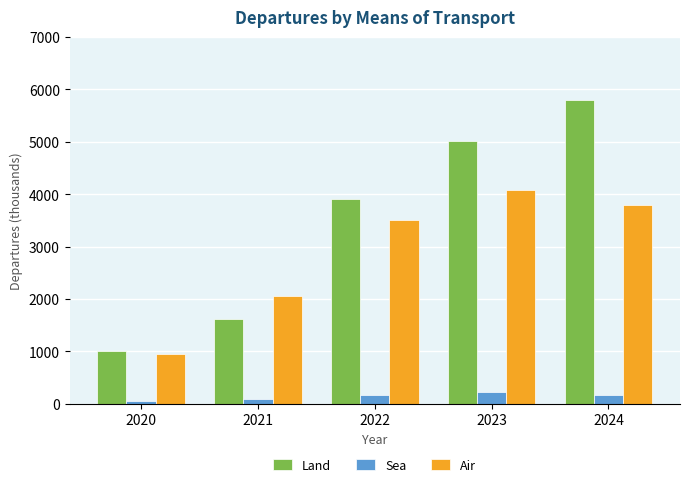

What are all the series names shown in the legend?

Land, Sea, Air